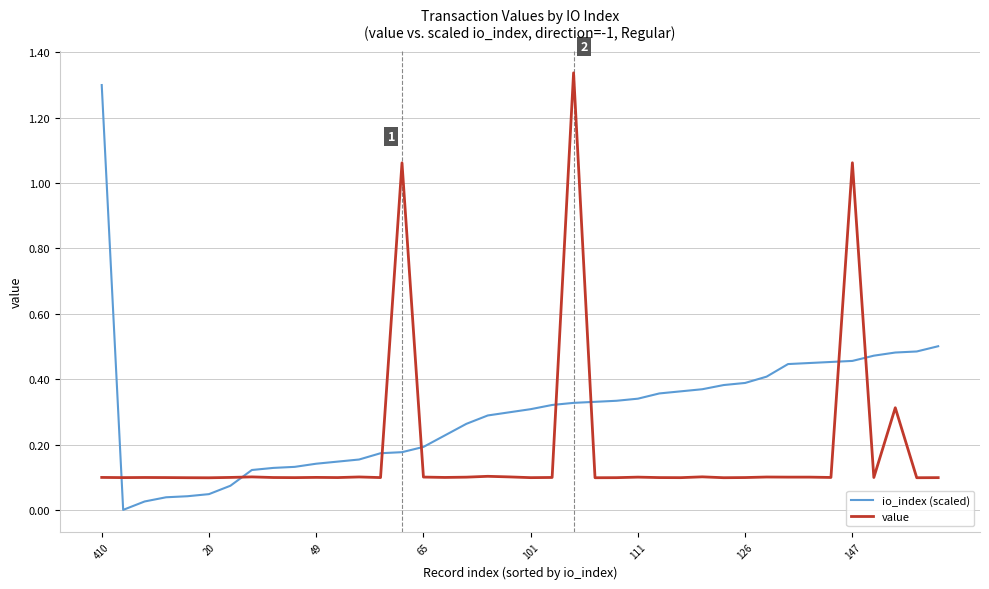

Which series has the largest range (max minus min)?

io_index (scaled)